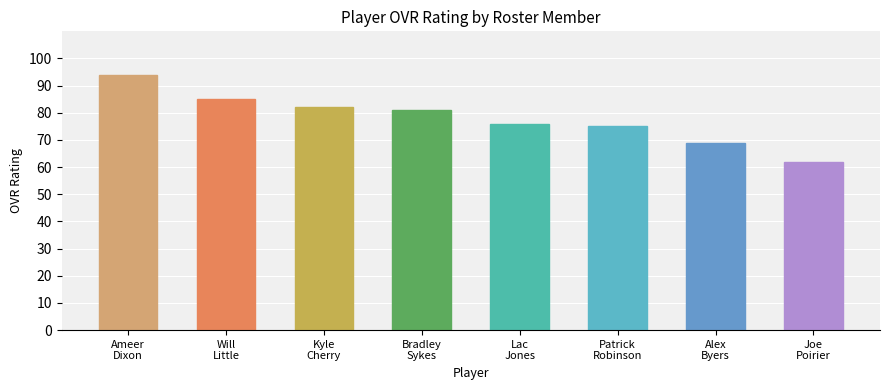

What is the sum of the values at Lac
Jones and Alex
Byers?

145